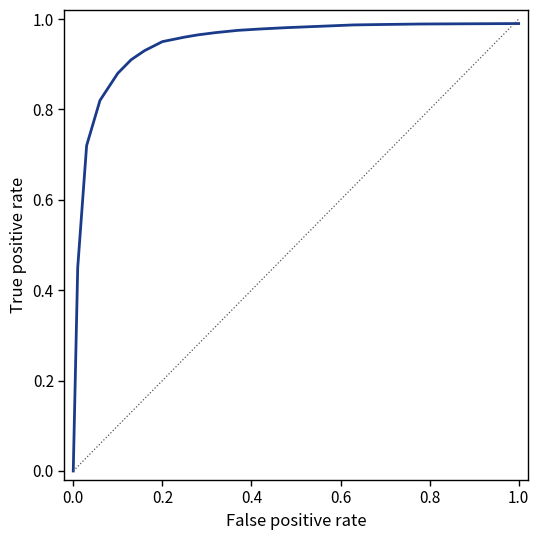

How many times do Diagonal and ROC Curve cross each other?

1